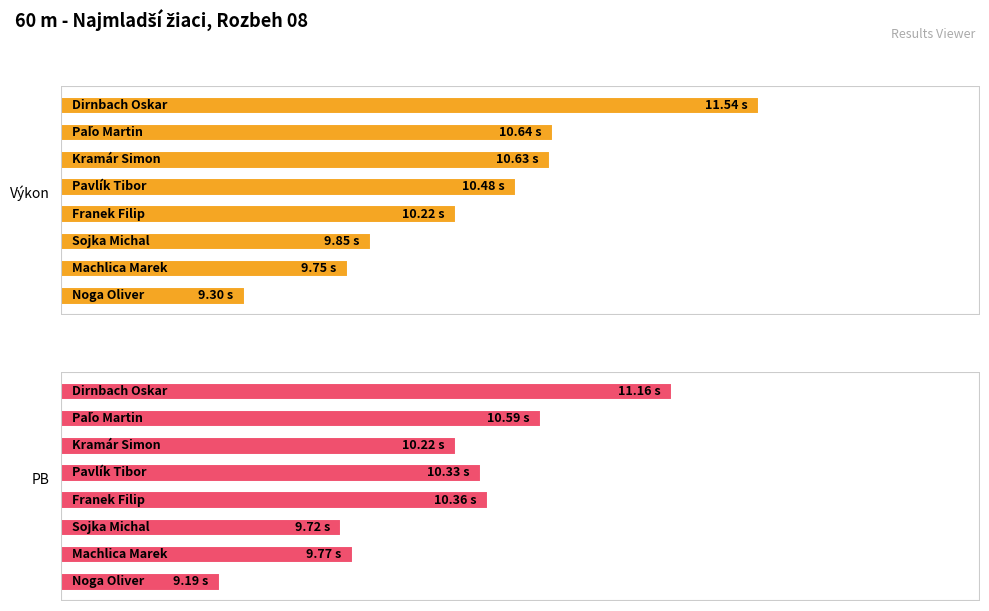

What is the smallest value displayed?

9.2